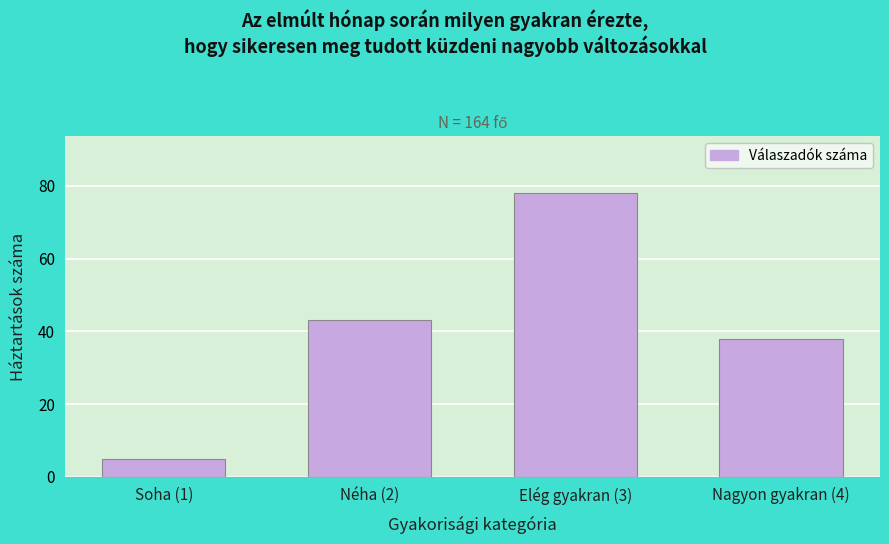

Reading right to left, extract all data points from this chart.

Nagyon gyakran (4)=38	Elég gyakran (3)=78	Néha (2)=43	Soha (1)=5